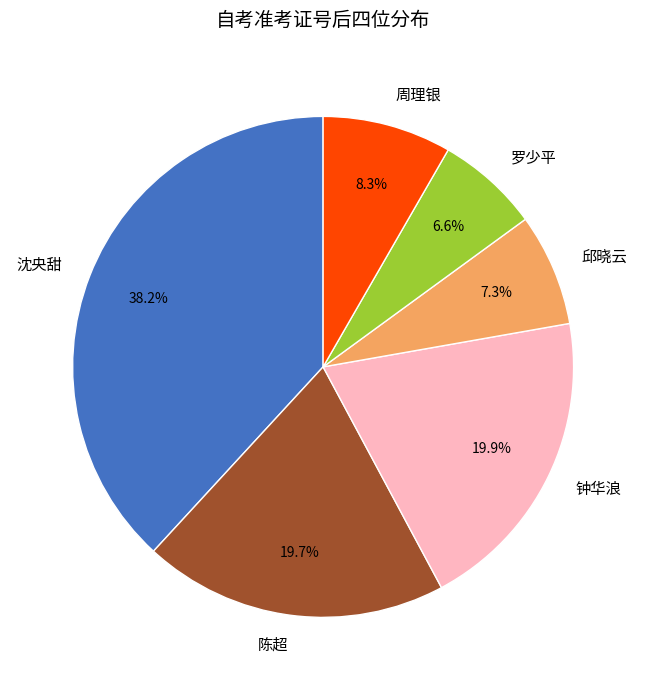

Count the number of slices in the pie.

6